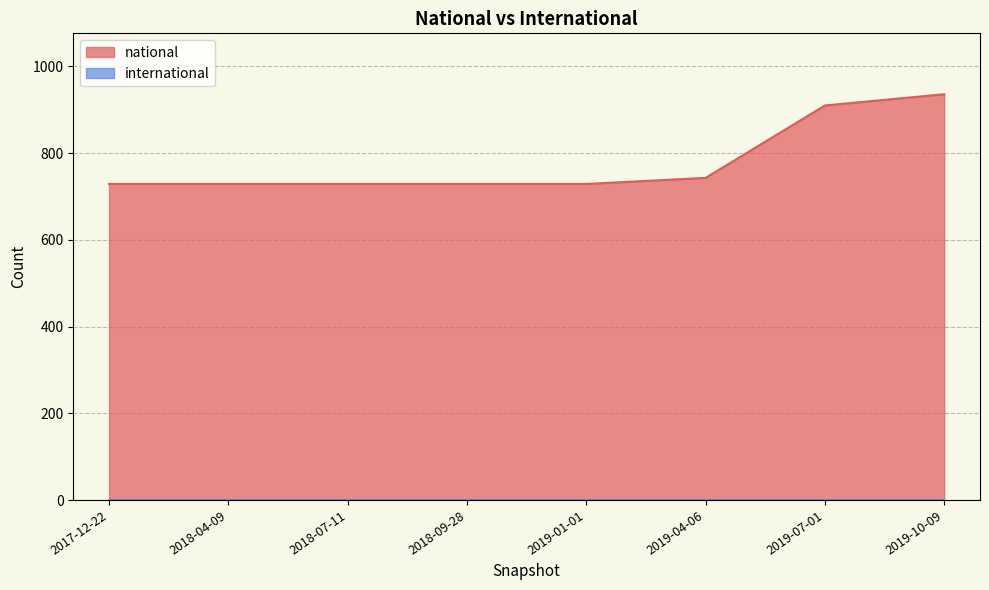

What is the highest value of the national series?

936